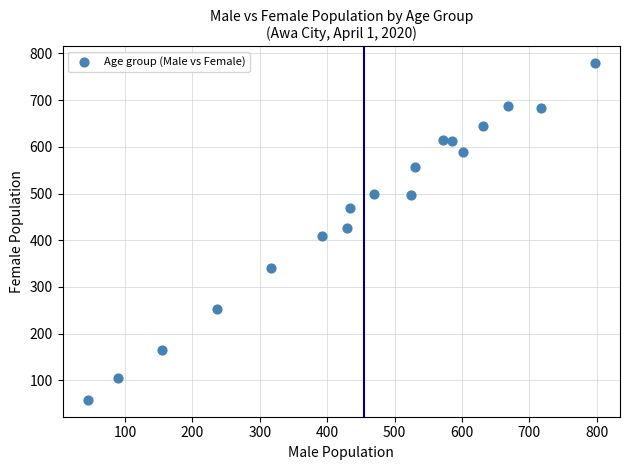

What is the range of X values (max minus min)?

752